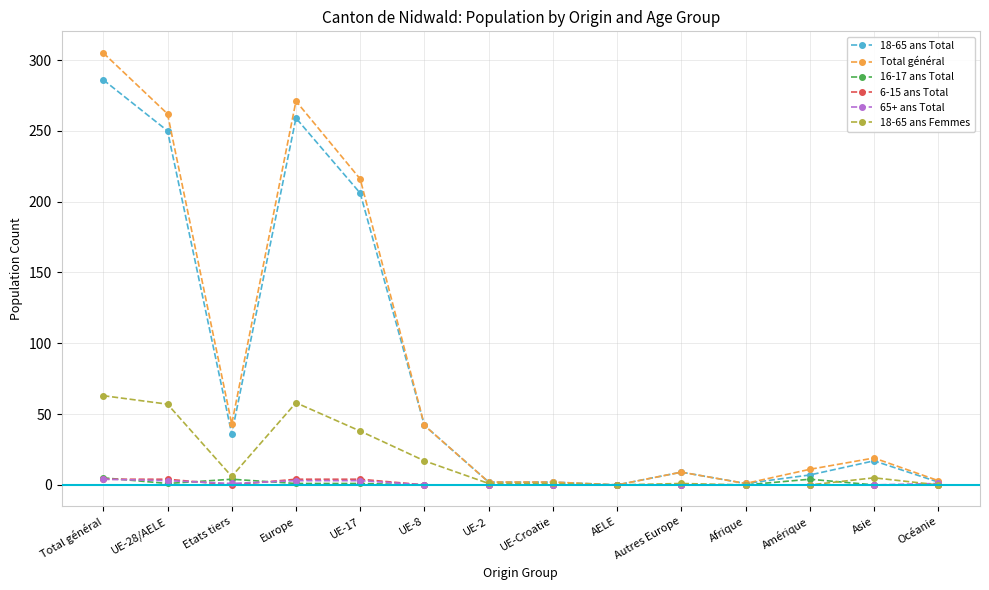

Which series changed the most between Europe and UE-Croatie?

Total général